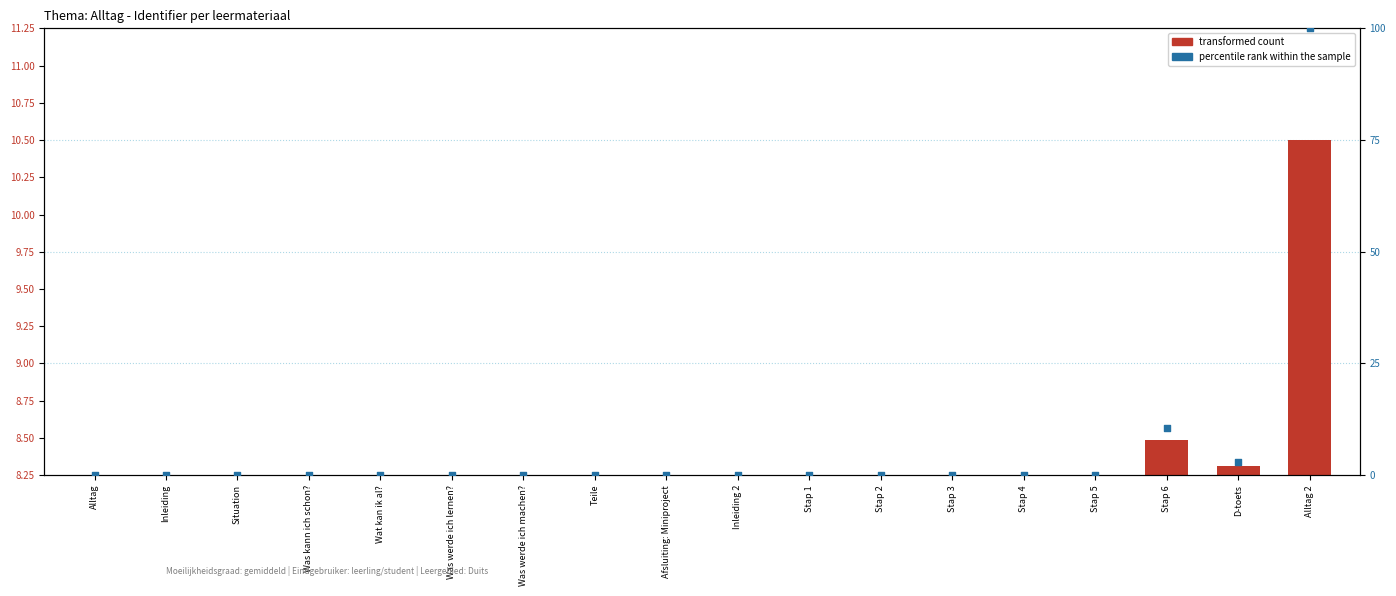

At how many categories does at least one series exceed 88?

1